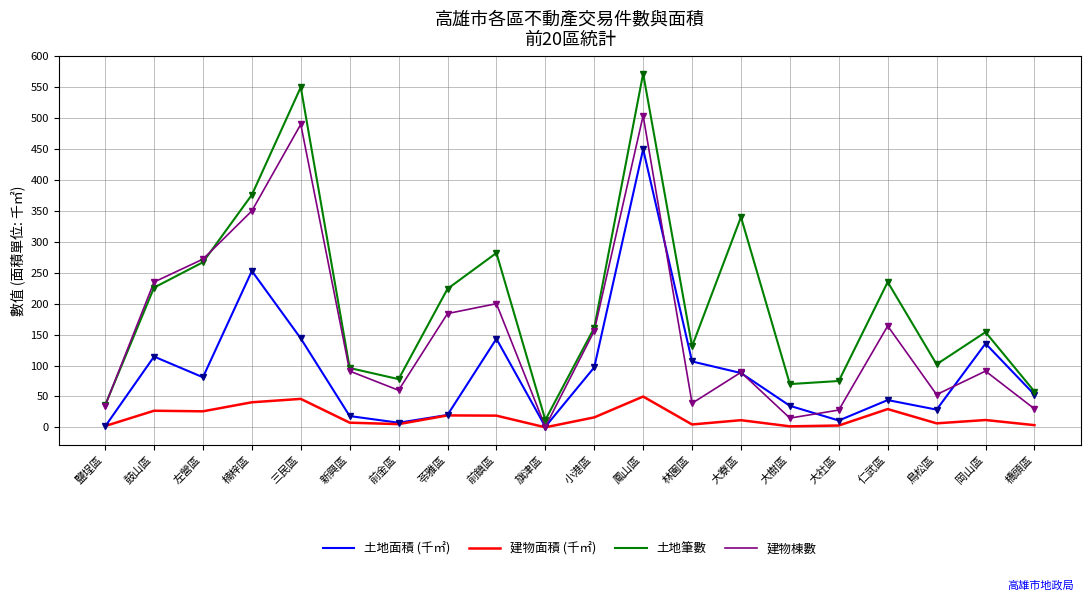

What is the sum of all 建物棟數 values?

3087.0